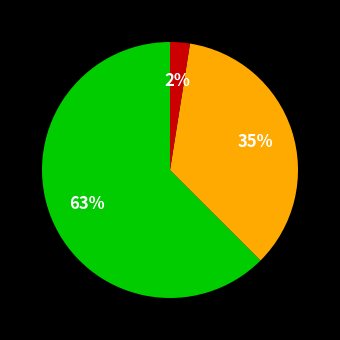

Is there any slice that represents more than half of the pie?

Yes